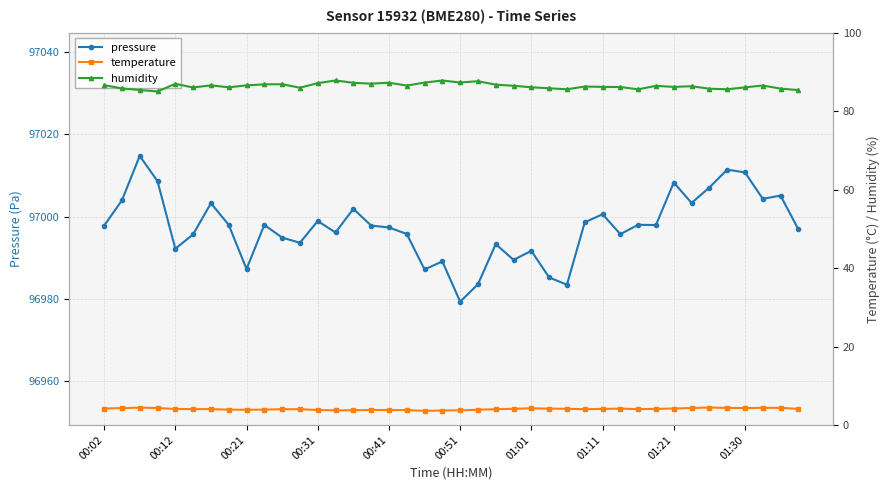

What is the difference between the humidity values at 25 and 30?

0.3